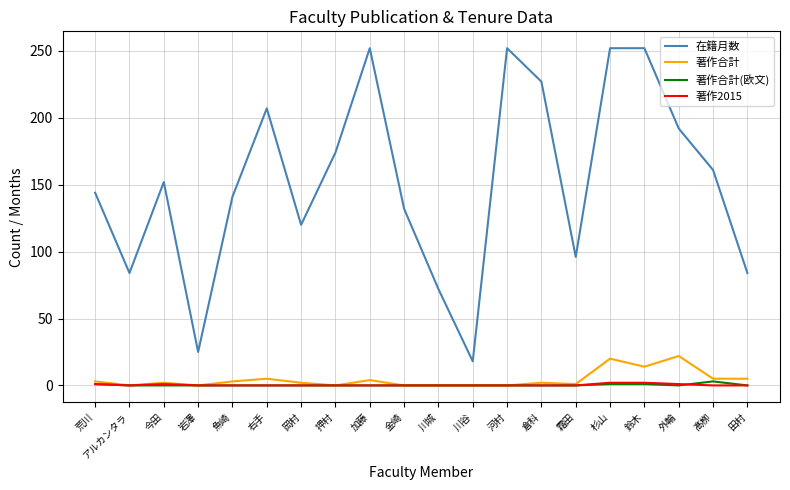

Is the value of 在籍月数 at 川城 greater than the value of 著作合計 at 魚崎?

Yes